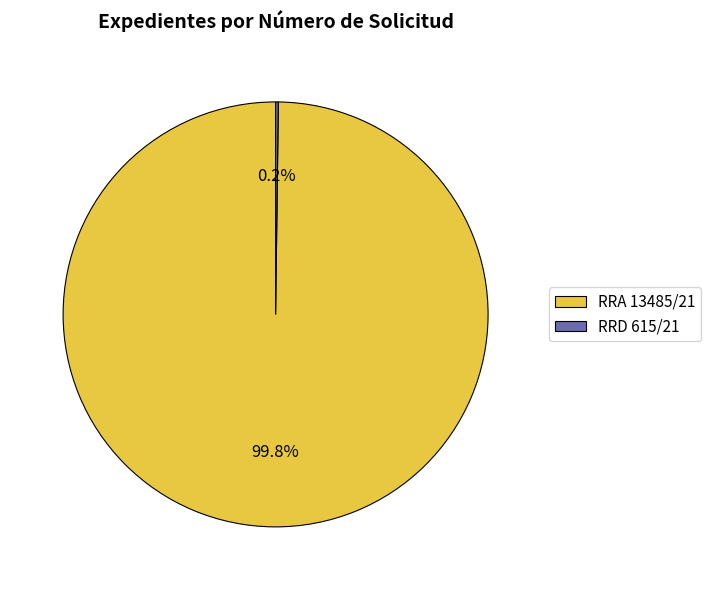

To the nearest percent, what is the average slice percentage?

50%